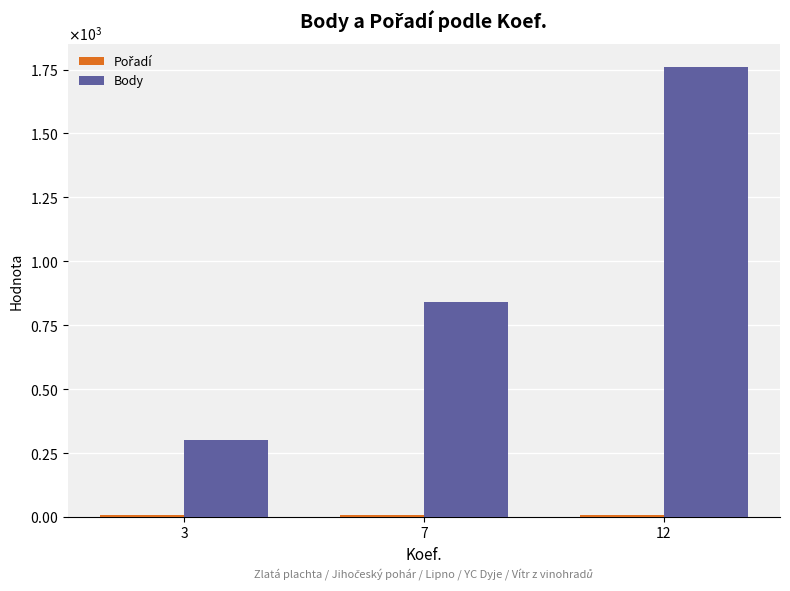

What is the spread (max minus min) of values at 12?

1752.0